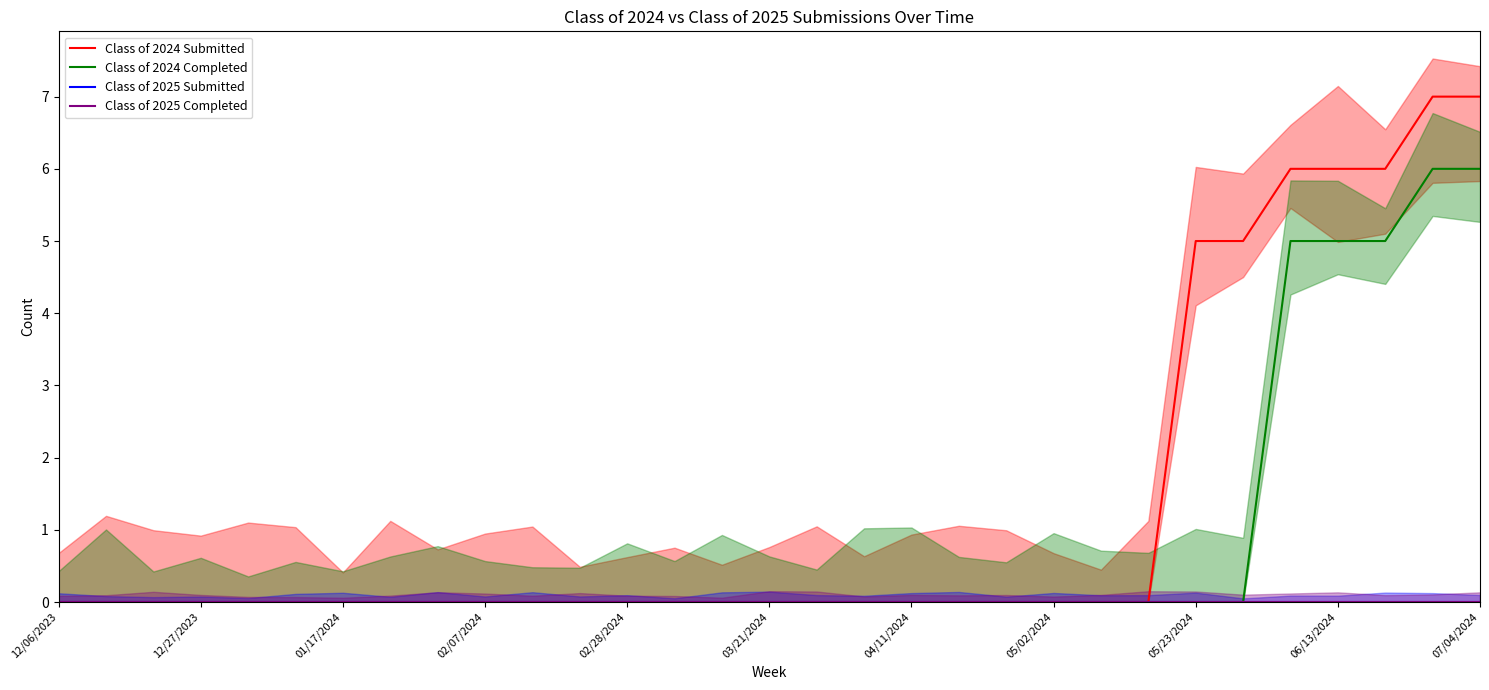

Which series changed the most between 12 and 18?

Class of 2024 Submitted